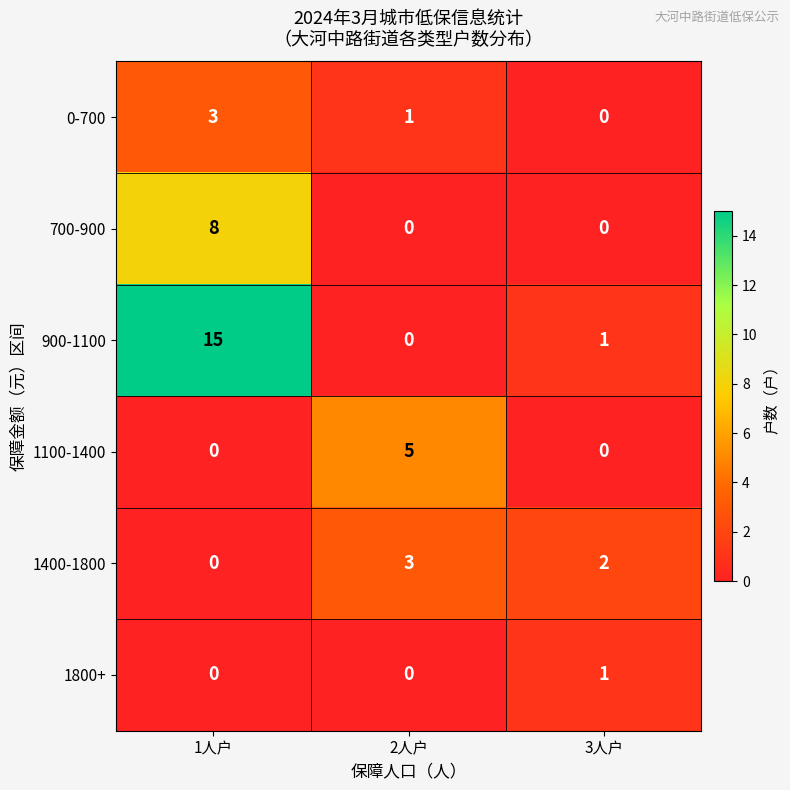

What is the sum of all 0-700 values?

4